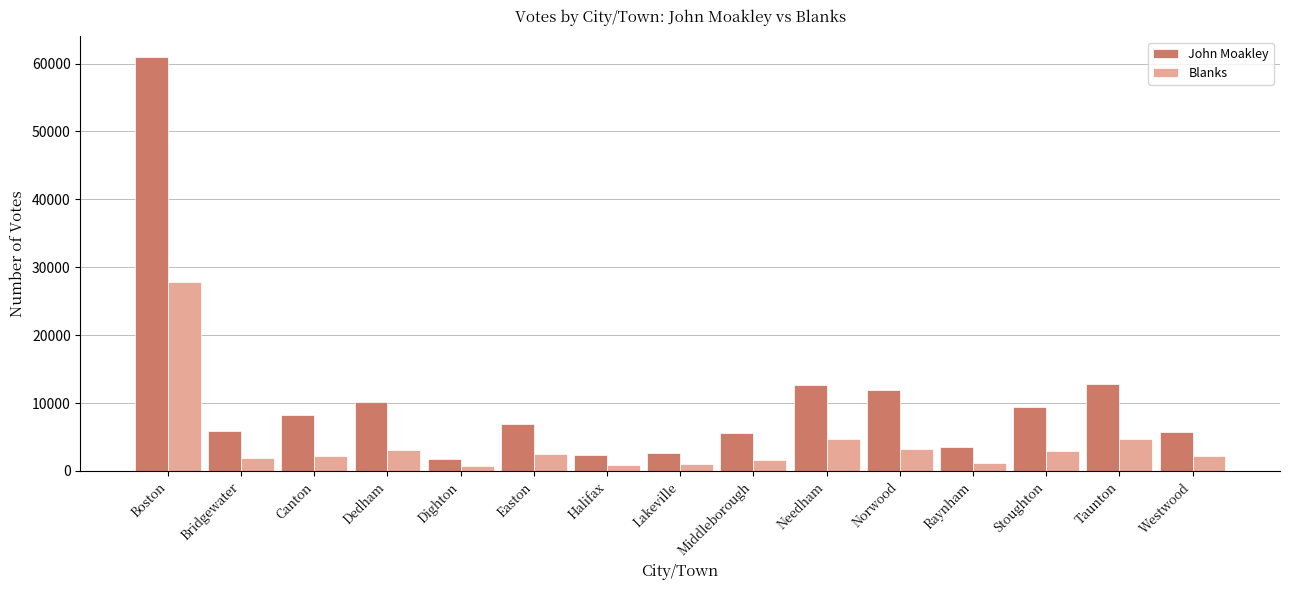

What is the lowest value of the Blanks series?

793